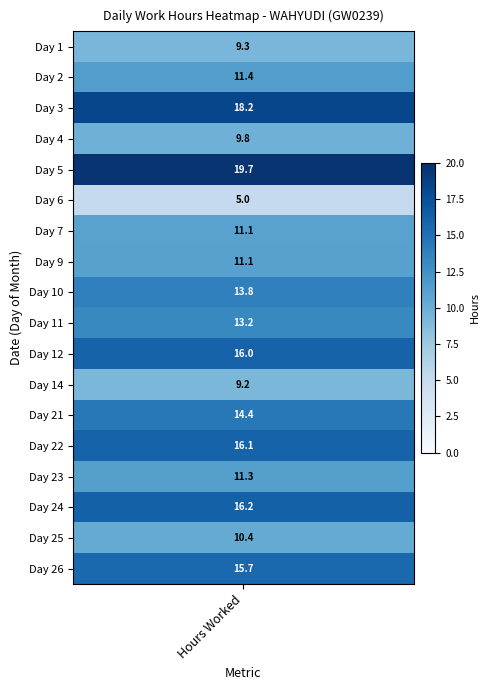

How many data points in 26 are above 0?

1